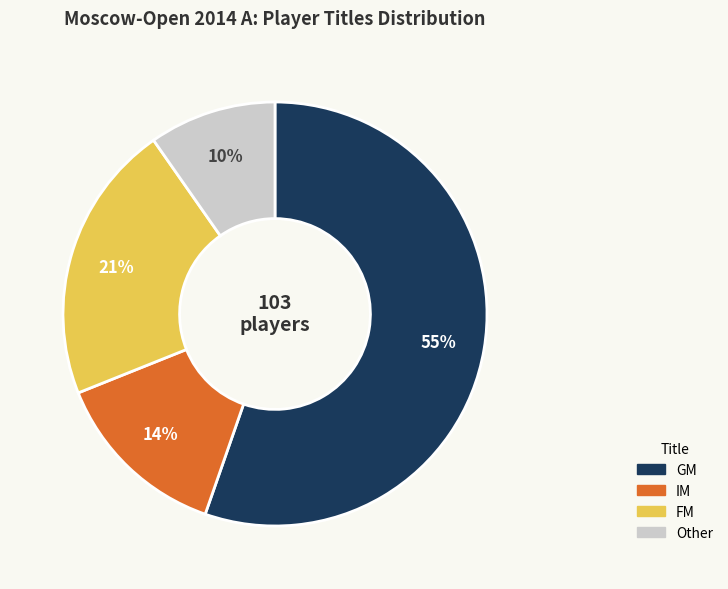

True or false: GM accounts for 45% of the total.

False